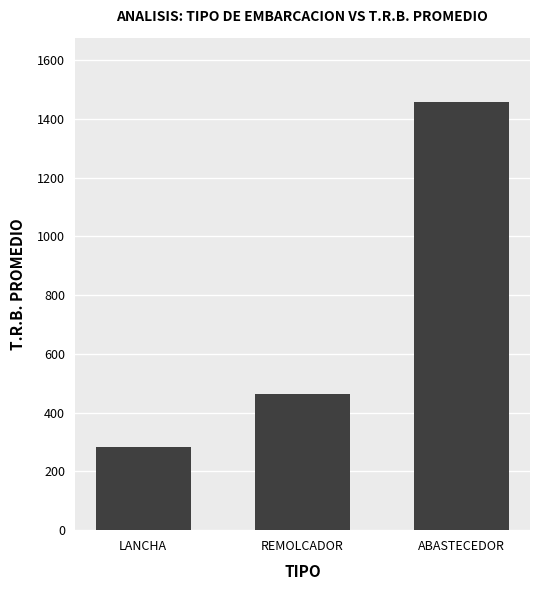

What is the label of the 3rd bar from the right?

LANCHA